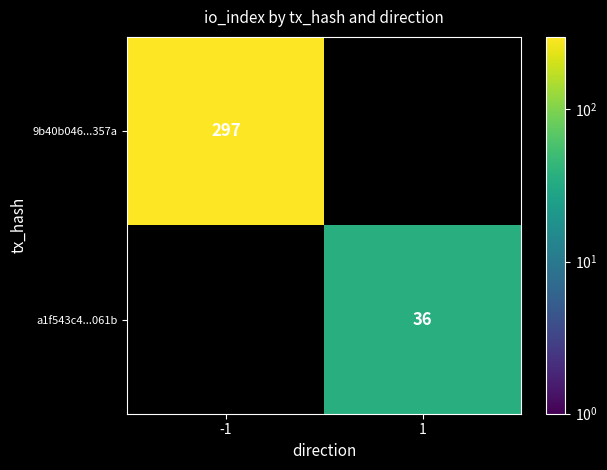

The value of 9b40b046...357a at -1 is 409.9. True or false?

False